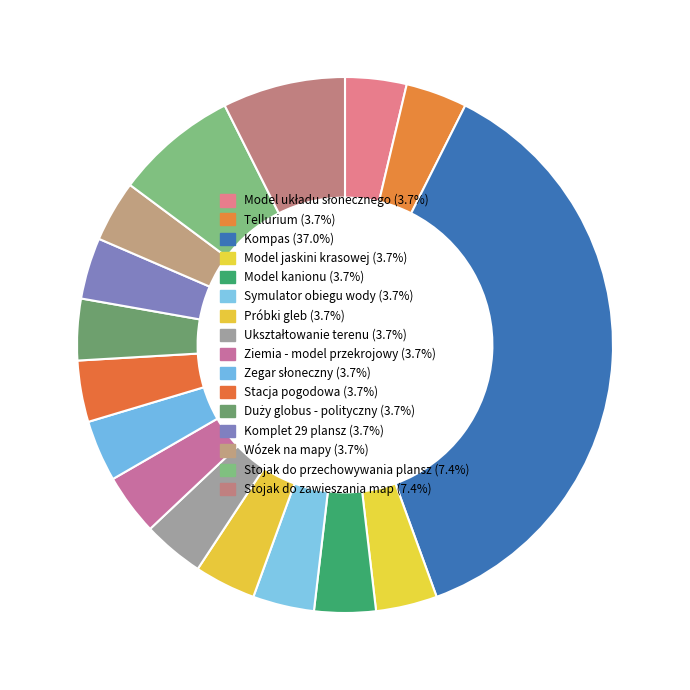

How many segments does this pie chart have?

16